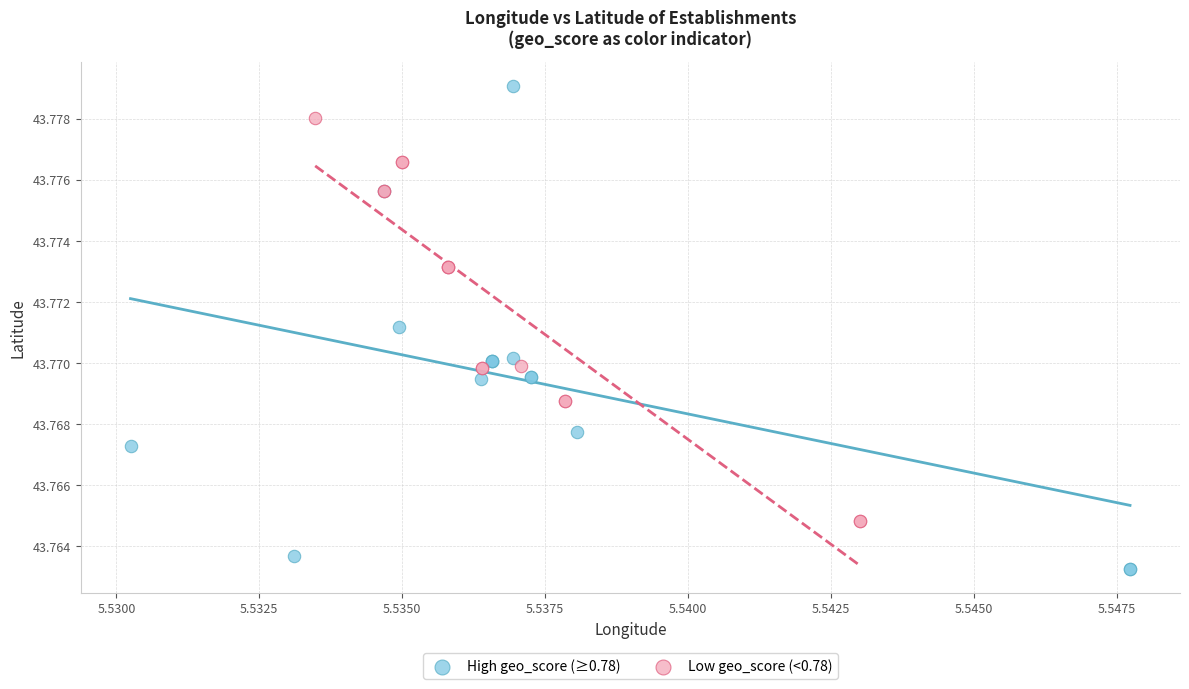

Which series reaches the maximum Y coordinate?

High geo_score (≥0.78)